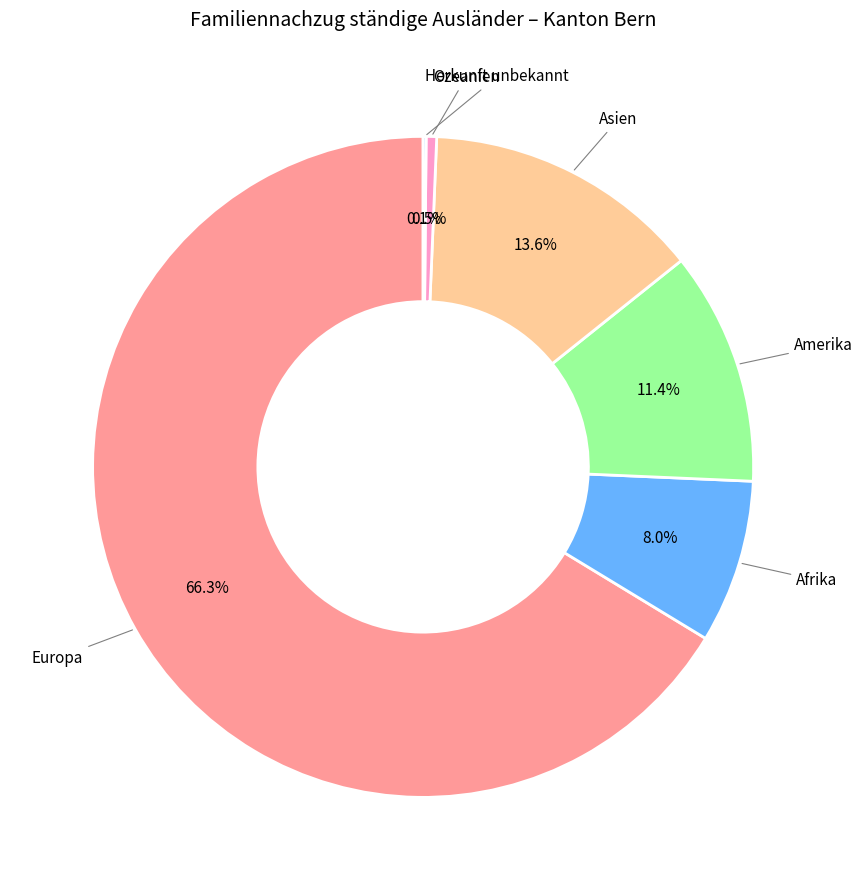

Do Europa and Asien together represent more than half of the pie?

Yes